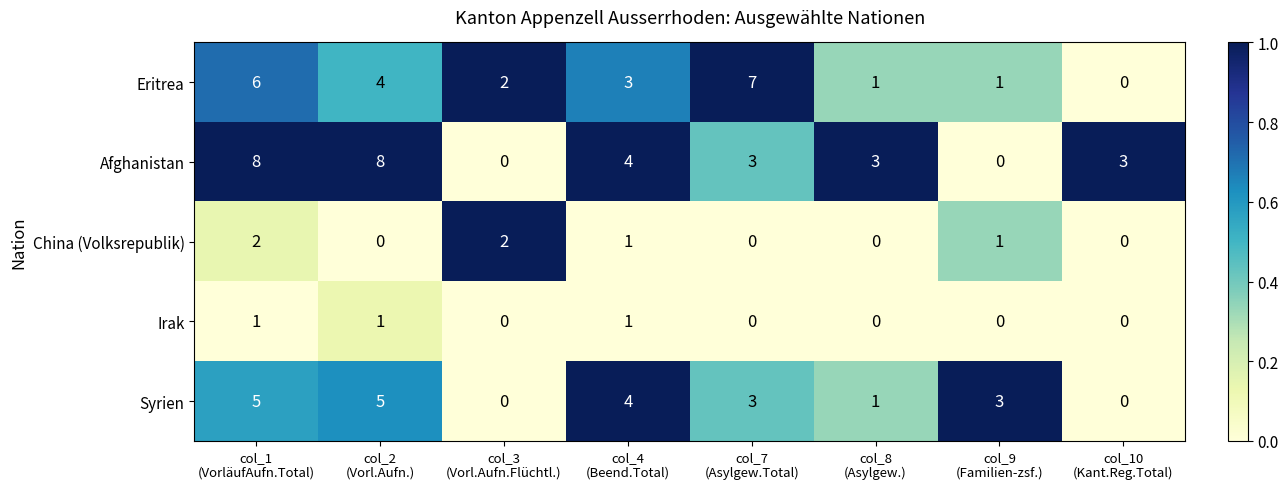

What is the highest value of the Afghanistan series?

8